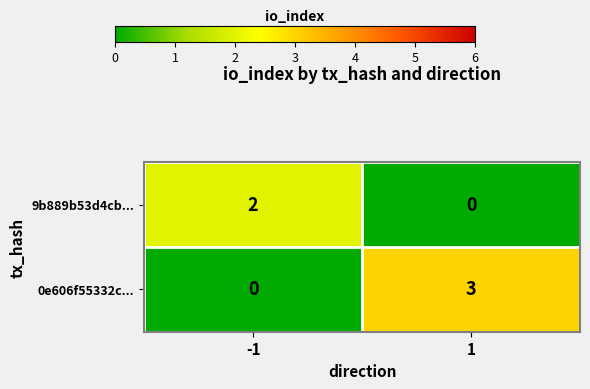

Which series changed the most between -1 and 1?

0e606f55332c...